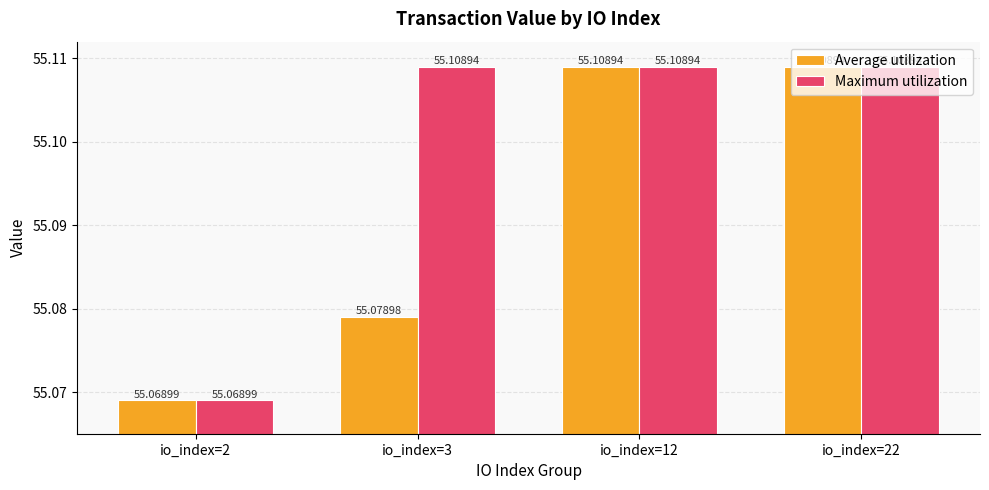

What is the value of the Maximum utilization bar at the 2nd from the left?

55.1